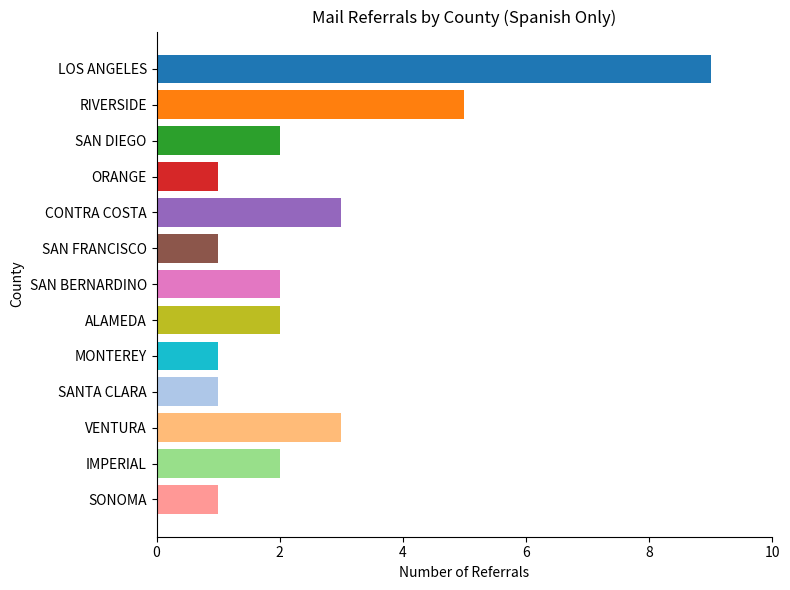

Reading top to bottom, extract all data points from this chart.

9	5	2	1	3	1	2	2	1	1	3	2	1